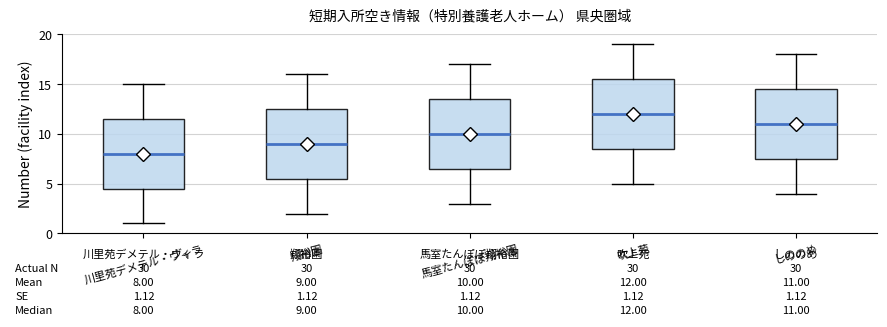

Which box has the lowest median line?

川里苑デメテル・ヴィラ